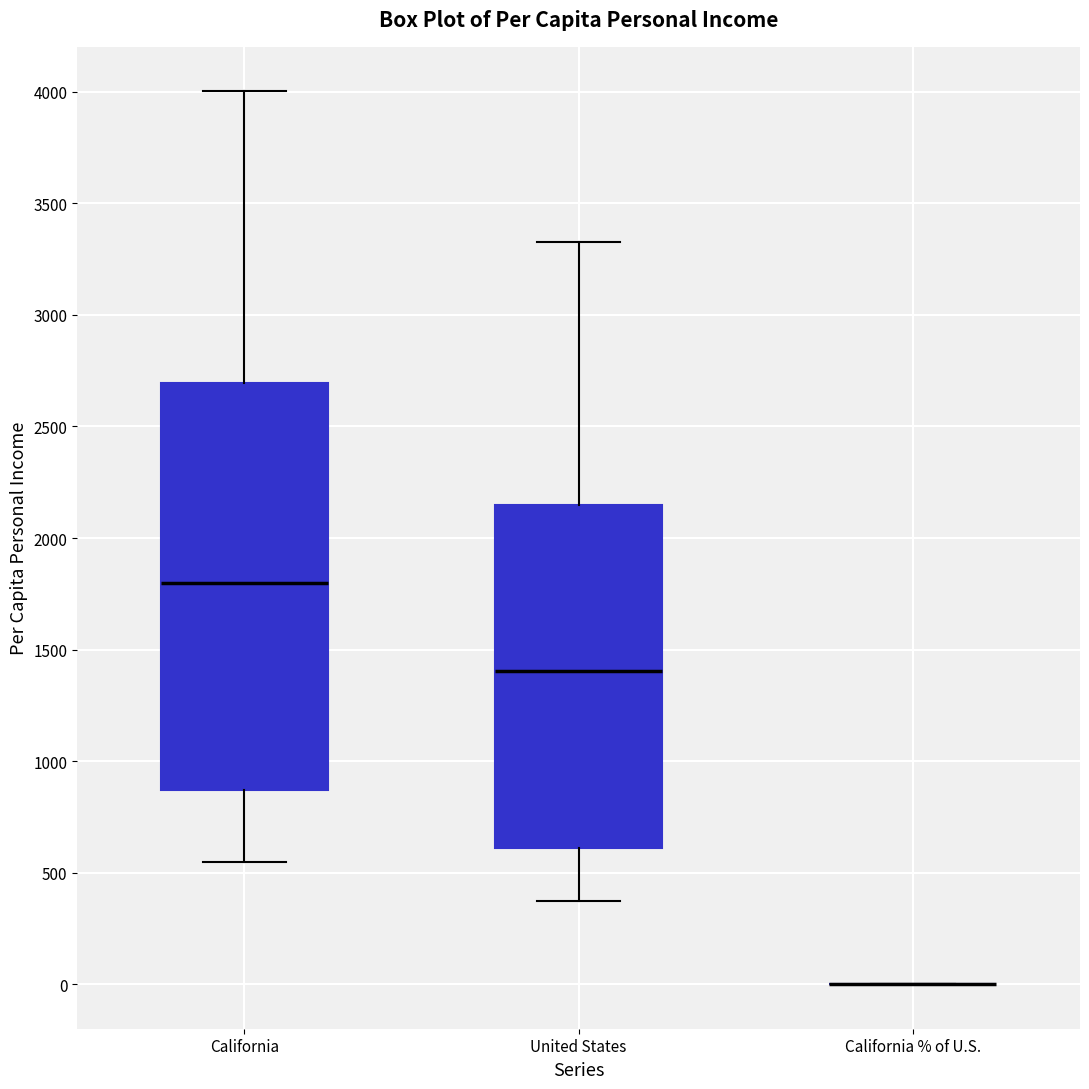

Reading left to right, transcribe this box plot: for each box, give where its median line is, the range the box spans, and where its two whiskers end, as read against the y-axis. The values are not printed on the chart, so give them approximately, as read against the axis.

California: median 1800, box 850 to 2700, whiskers 550 to 4000
United States: median 1400, box 600 to 2150, whiskers 400 to 3350
California % of U.S.: box collapsed to a line at 0, whiskers 0 to 0